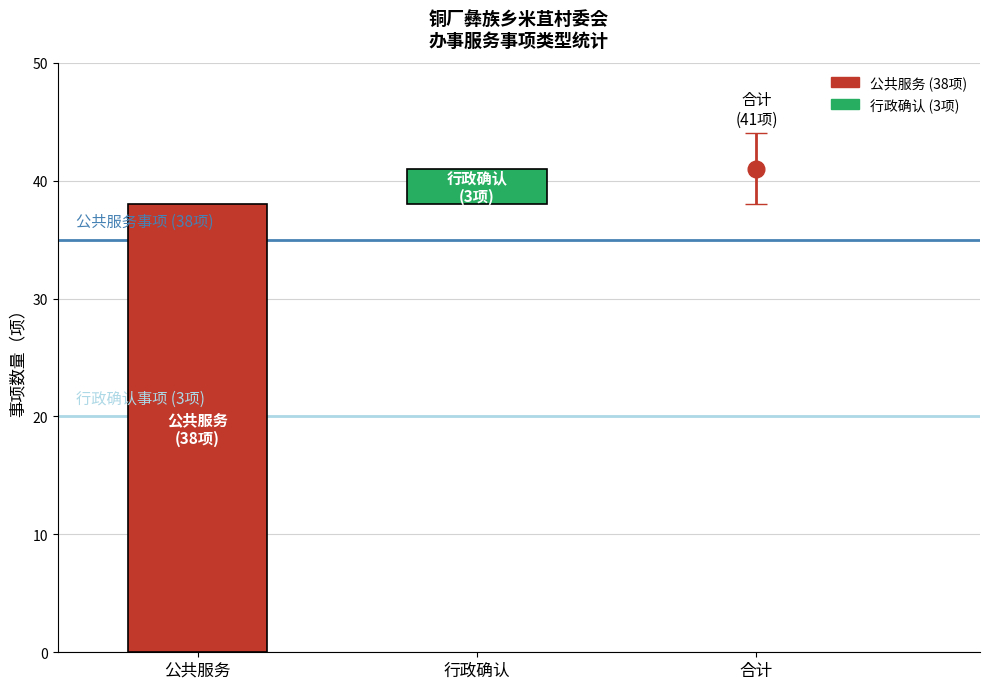

Is it true that 公共服务 equals 38 at 1?

True